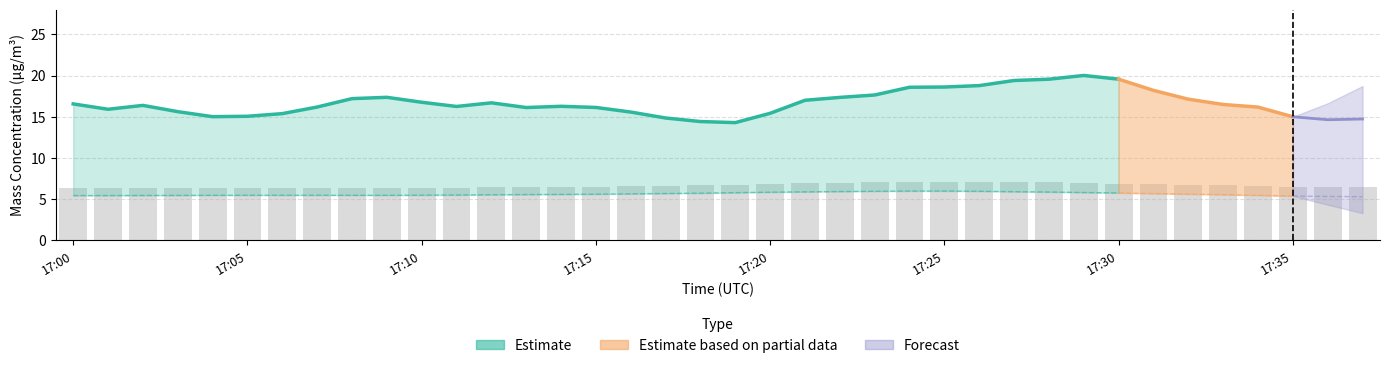

What is the minimum value for X2_M11 (Mass conc.)?

6.3